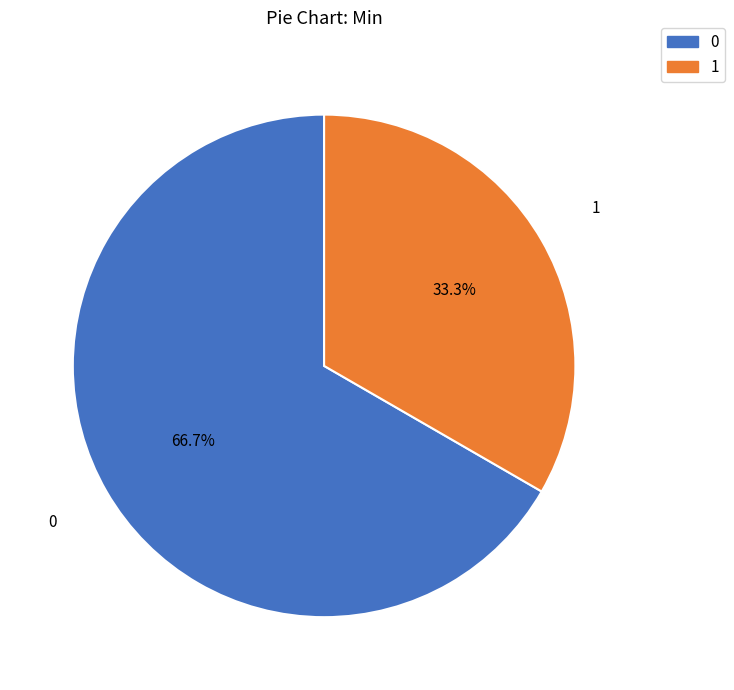

Is there a majority slice in this chart?

Yes